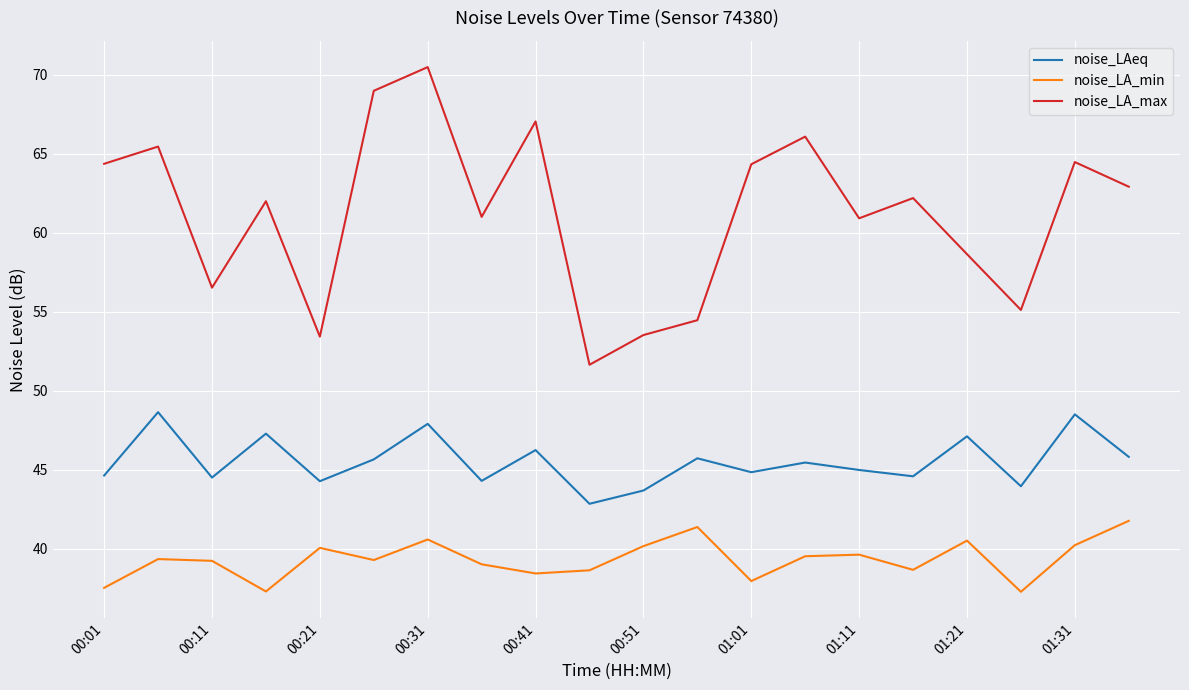

List the series in order of their peak value, lowest first.

noise_LA_min, noise_LAeq, noise_LA_max